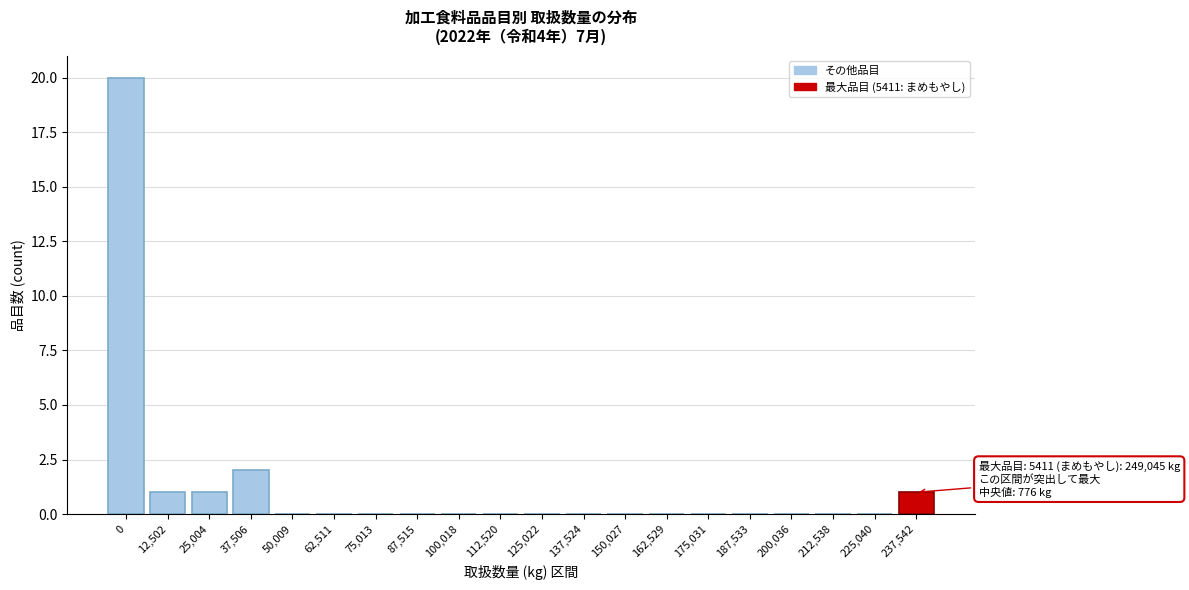

Reading right to left, what are all the values shown in this chart?

237,542=1	225,040=0	212,538=0	200,036=0	187,533=0	175,031=0	162,529=0	150,027=0	137,524=0	125,022=0	112,520=0	100,018=0	87,515=0	75,013=0	62,511=0	50,009=0	37,506=2	25,004=1	12,502=1	0=20